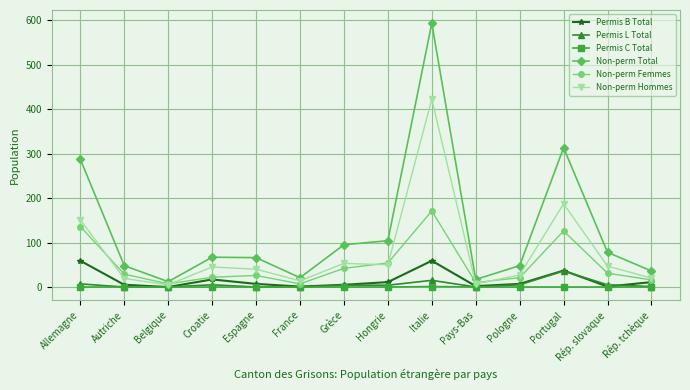

What is the difference between the second highest and minimum values in the Non-perm Total series?

301